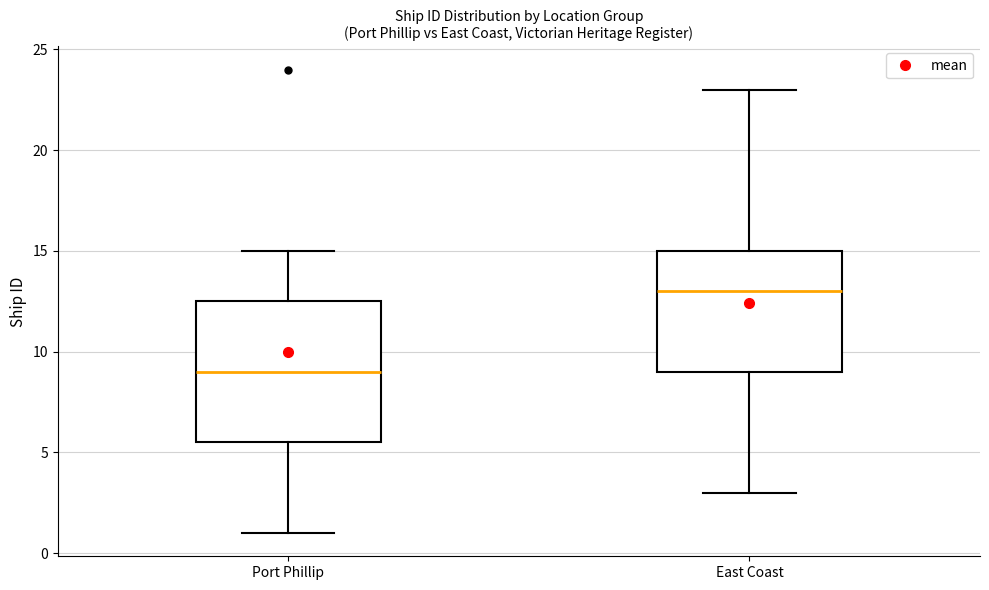

Where does the lower whisker of the box for Port Phillip end on the y-axis? The values are not printed on the chart, so give them approximately, as read against the axis.

1.0